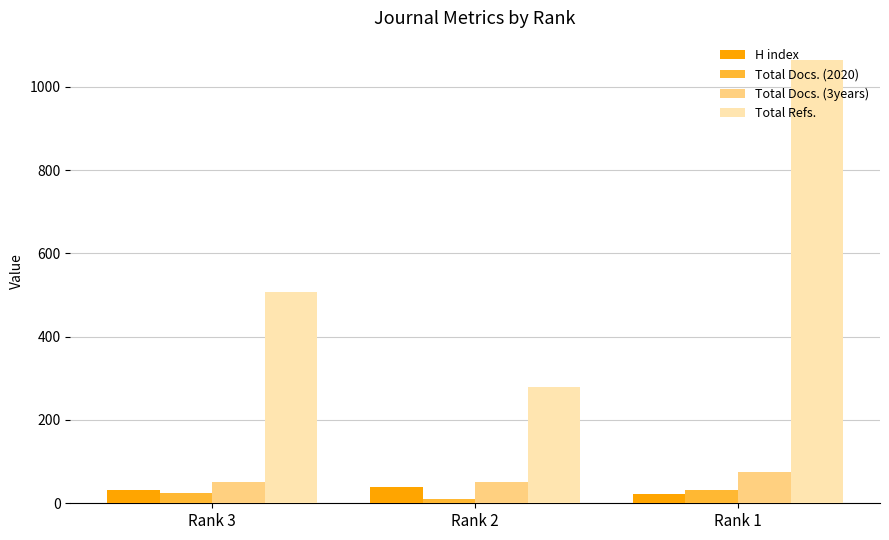

Rank the series at Rank 2 from highest to lowest value.

Total Refs., Total Docs. (3years), H index, Total Docs. (2020)